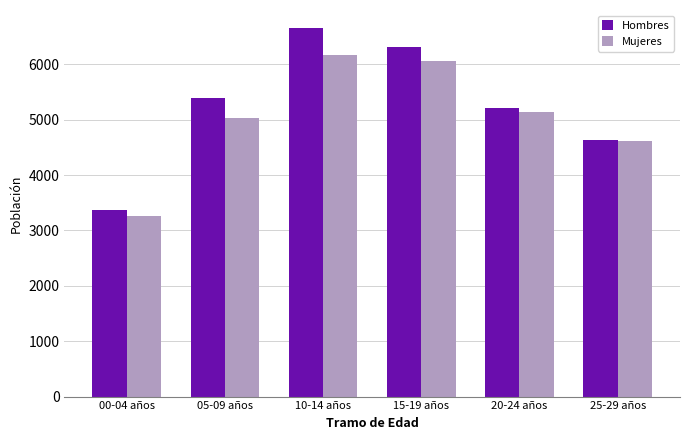

Which series has the largest range (max minus min)?

Hombres